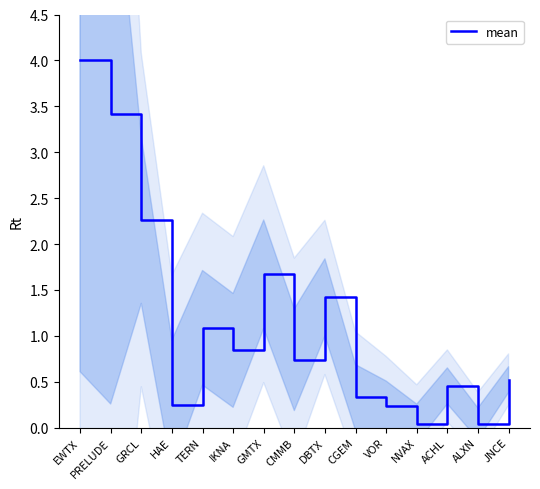

How many points are higher than both their immediate neighbors (excluding endpoints)?

4